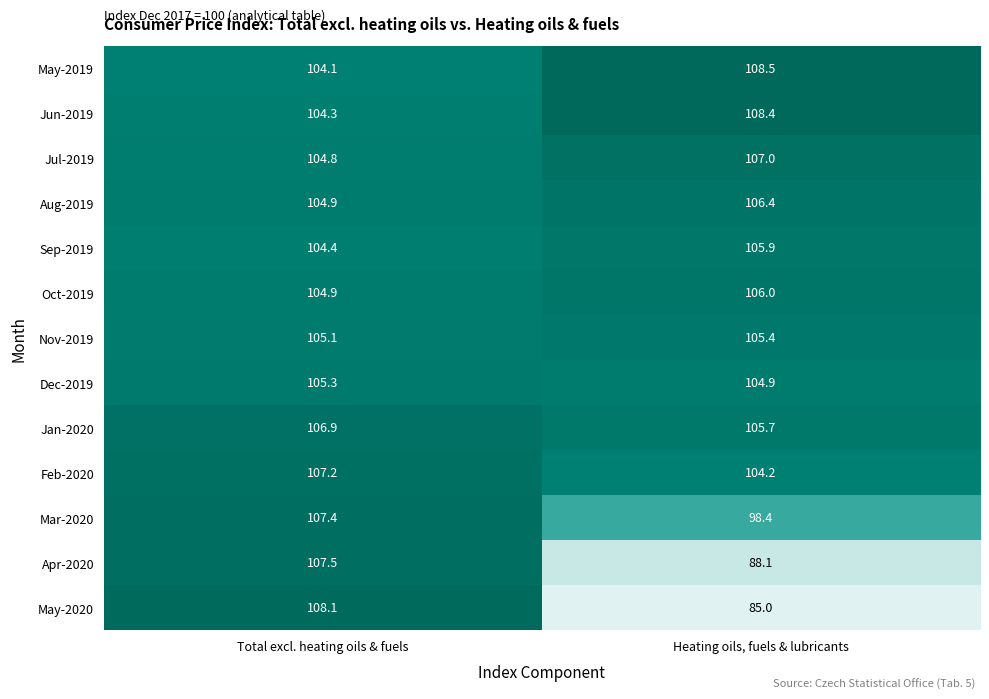

Read the Jul-2019 value at Heating oils, fuels & lubricants.

107.0